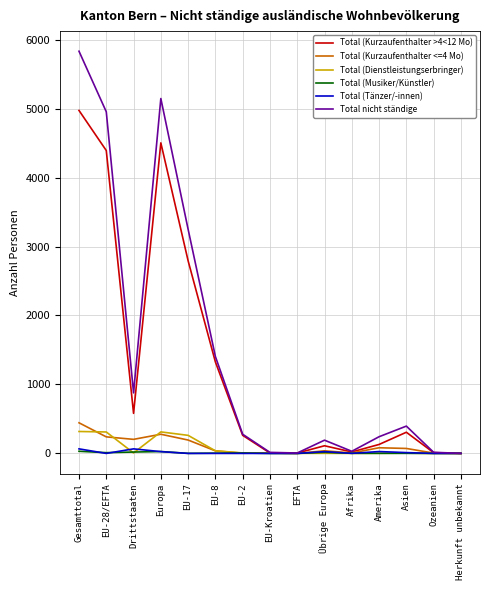

At which category is the sum across all series the highest?

Gesamttotal